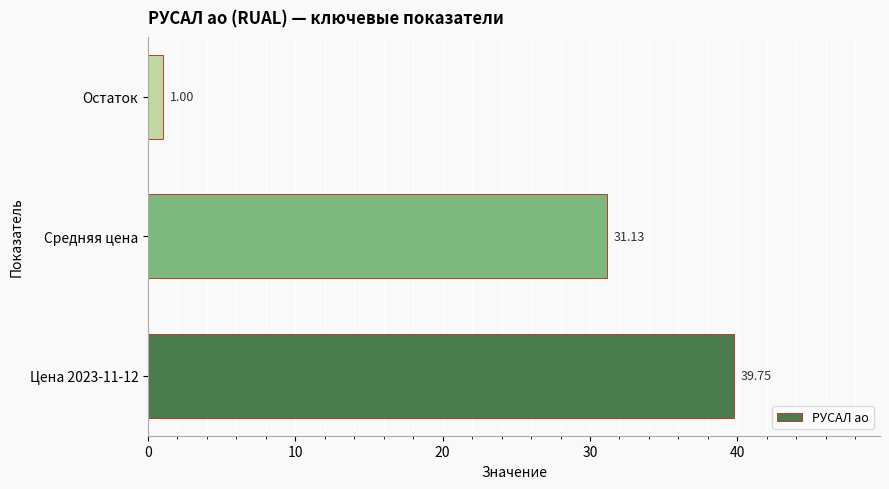

Which category has the lowest value across all series?

Остаток